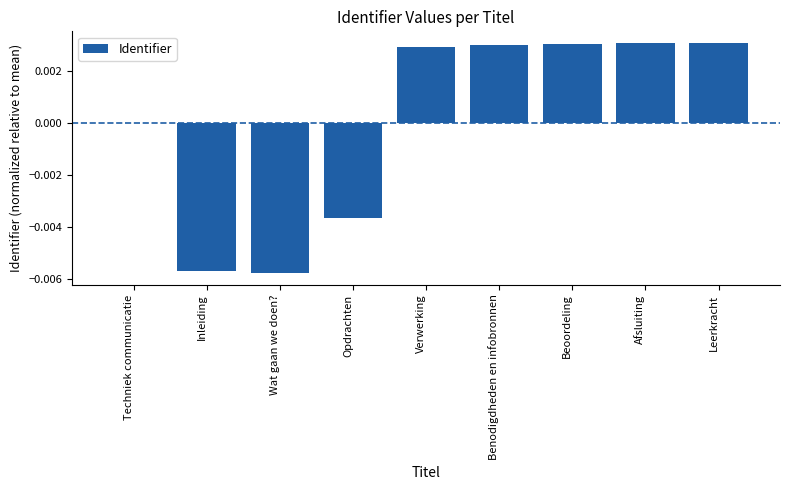

Which has a higher value, Inleiding or Afsluiting?

Afsluiting